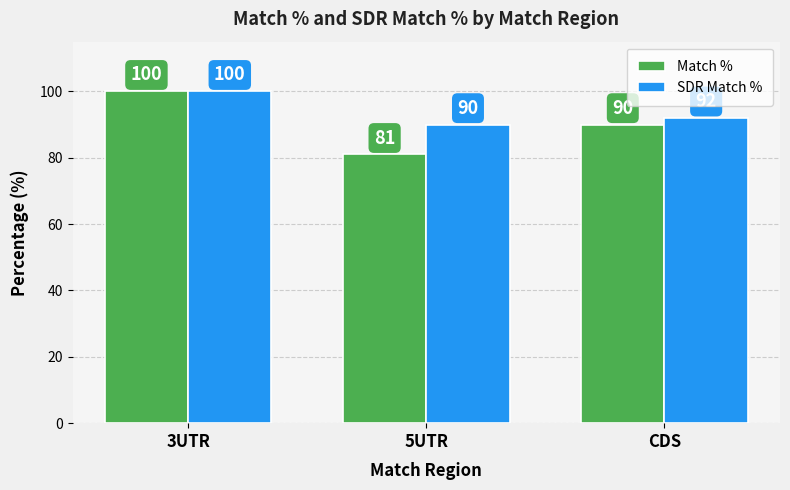

List the labels in order of SDR Match % value, smallest first.

5UTR, CDS, 3UTR